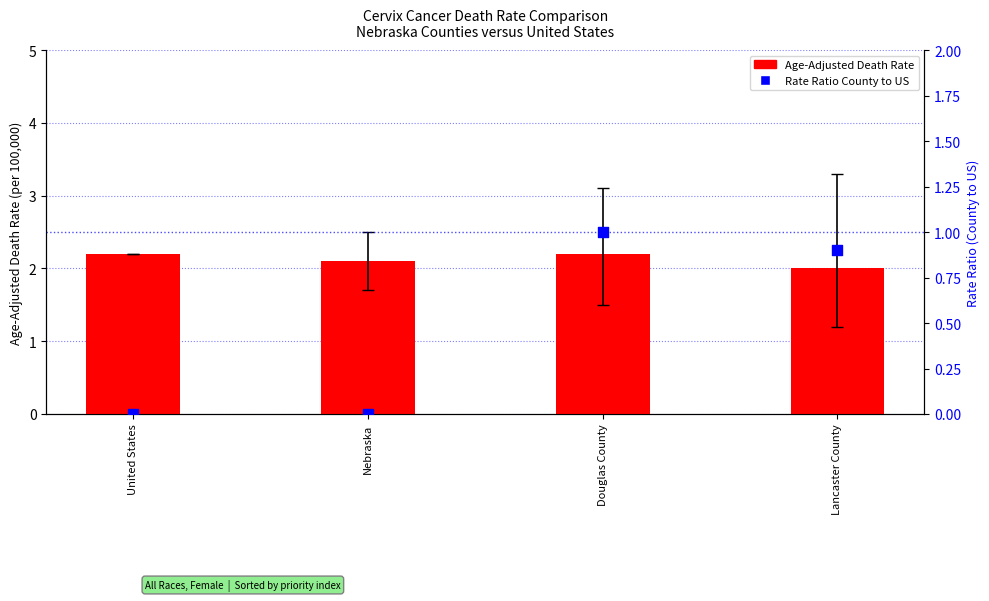

Which series has the largest Y range (max minus min)?

Rate Ratio (County to US)